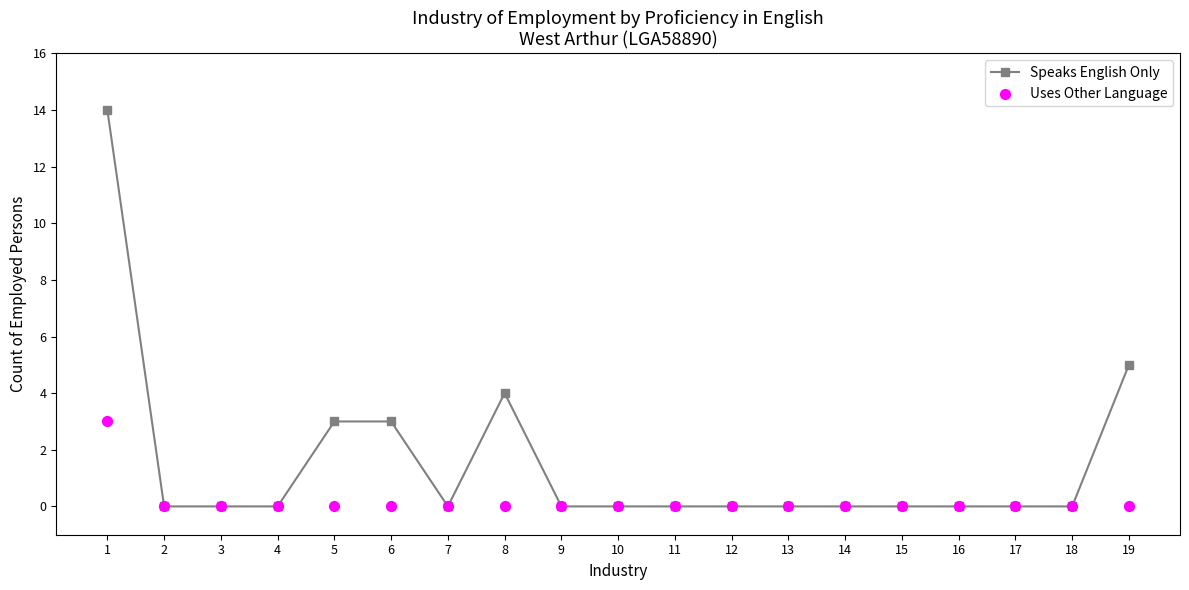

What is the total value across all series at 19?

5